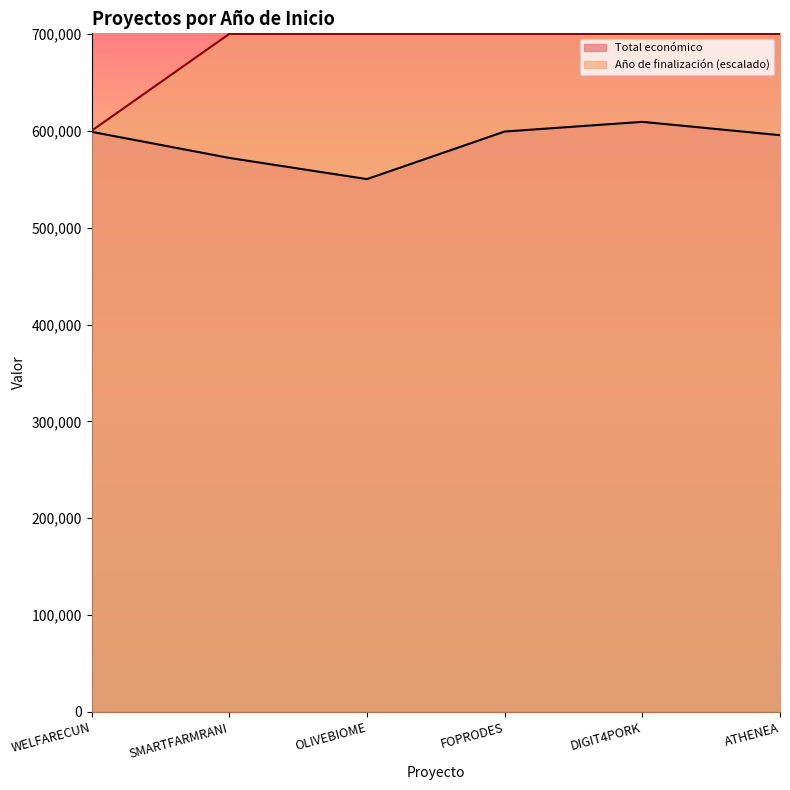

Is the value of Total económico at DIGIT4PORK greater than the value of Año de finalización at WELFARECUN?

Yes